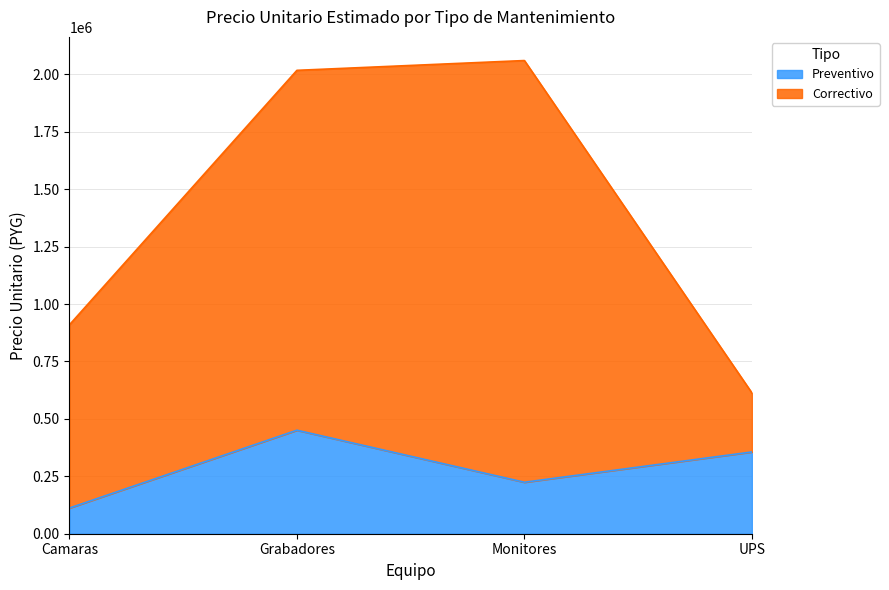

True or false: Preventivo and Correctivo cross at least once.

False